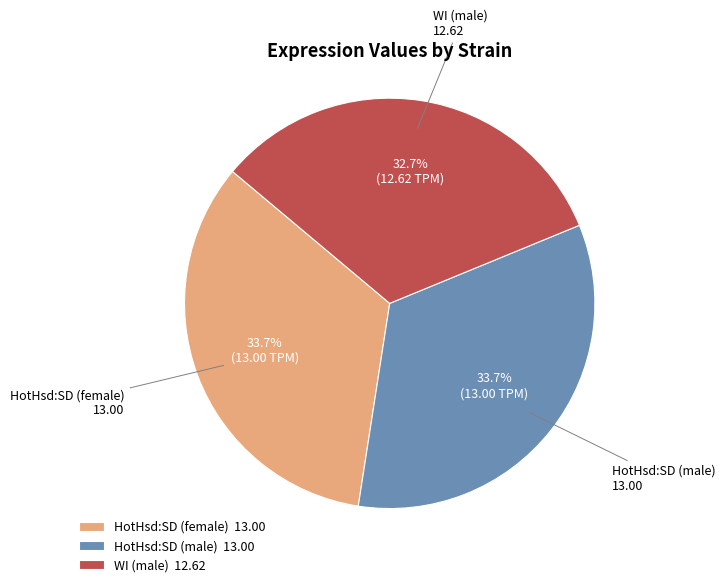

Approximately how many times larger is the value at WI (male) compared to HotHsd:SD (female)?

1.0